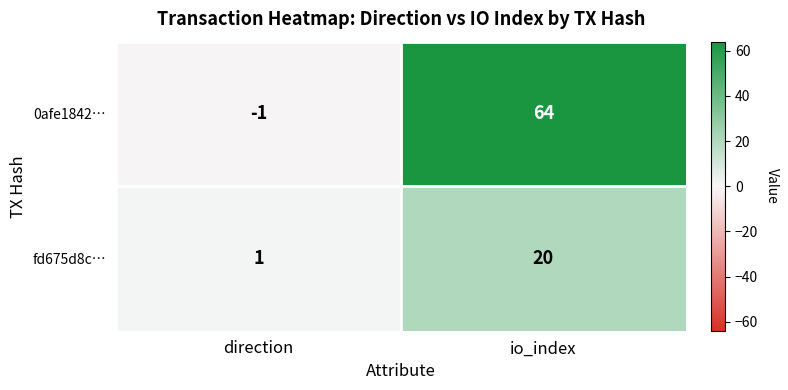

What is the average value of the 0afe1842… series?

32